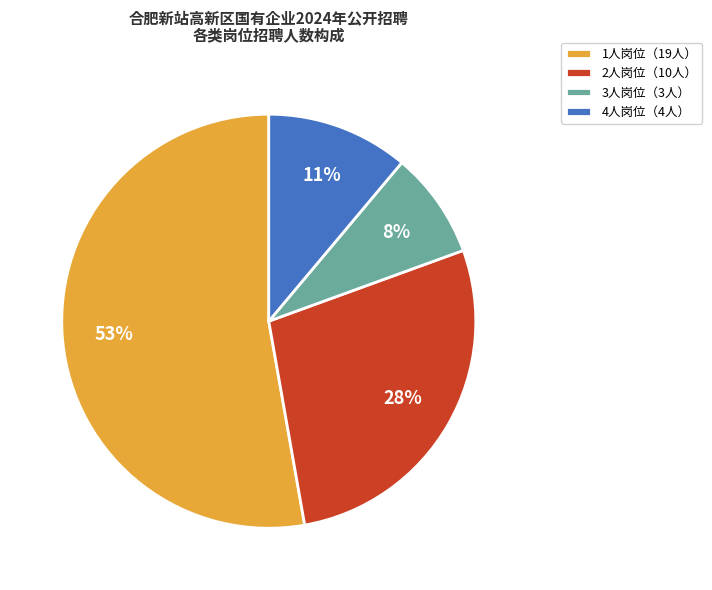

What is the largest slice in the pie chart?

1人岗位（19人）